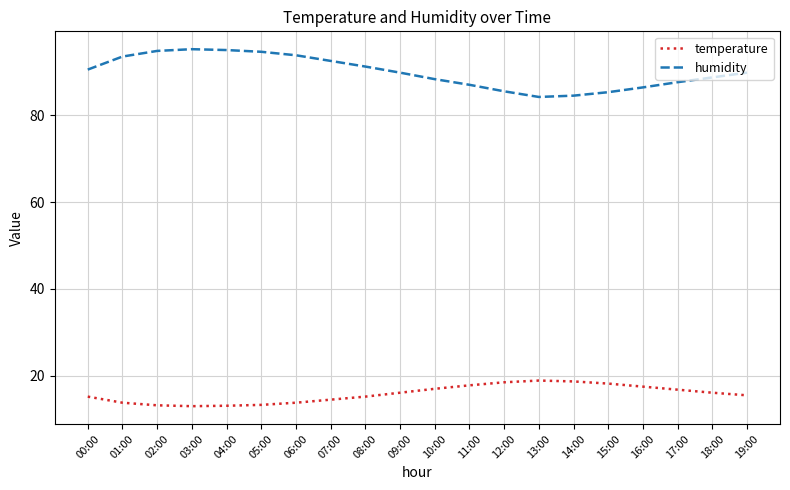

Which series has the largest range (max minus min)?

humidity